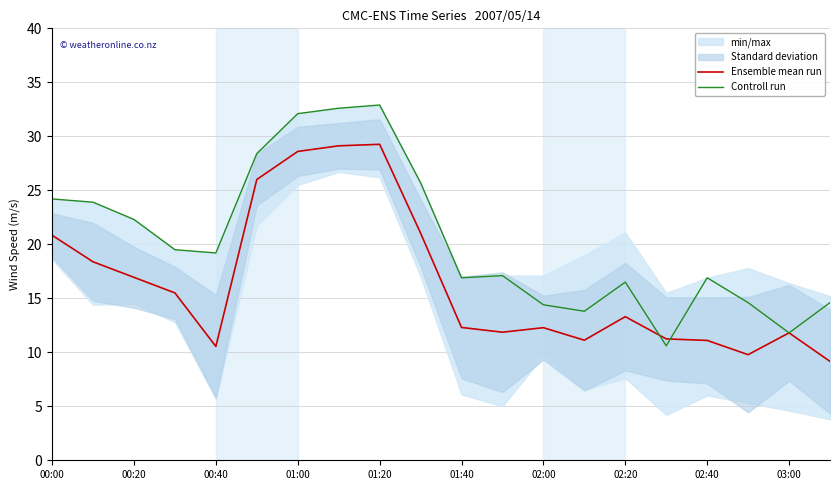

What is the difference between the second highest and minimum values in the Ensemble mean run series?

20.0